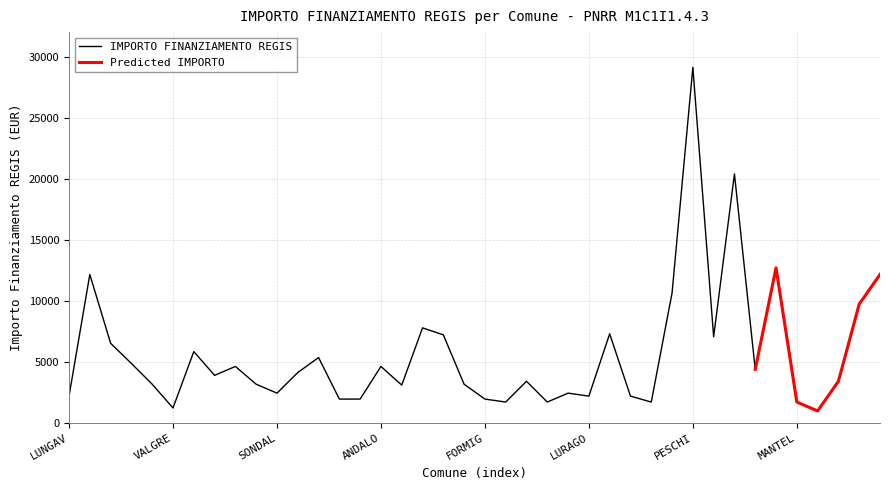

What is the maximum value for IMPORTO FINANZIAMENTO REGIS?

29120